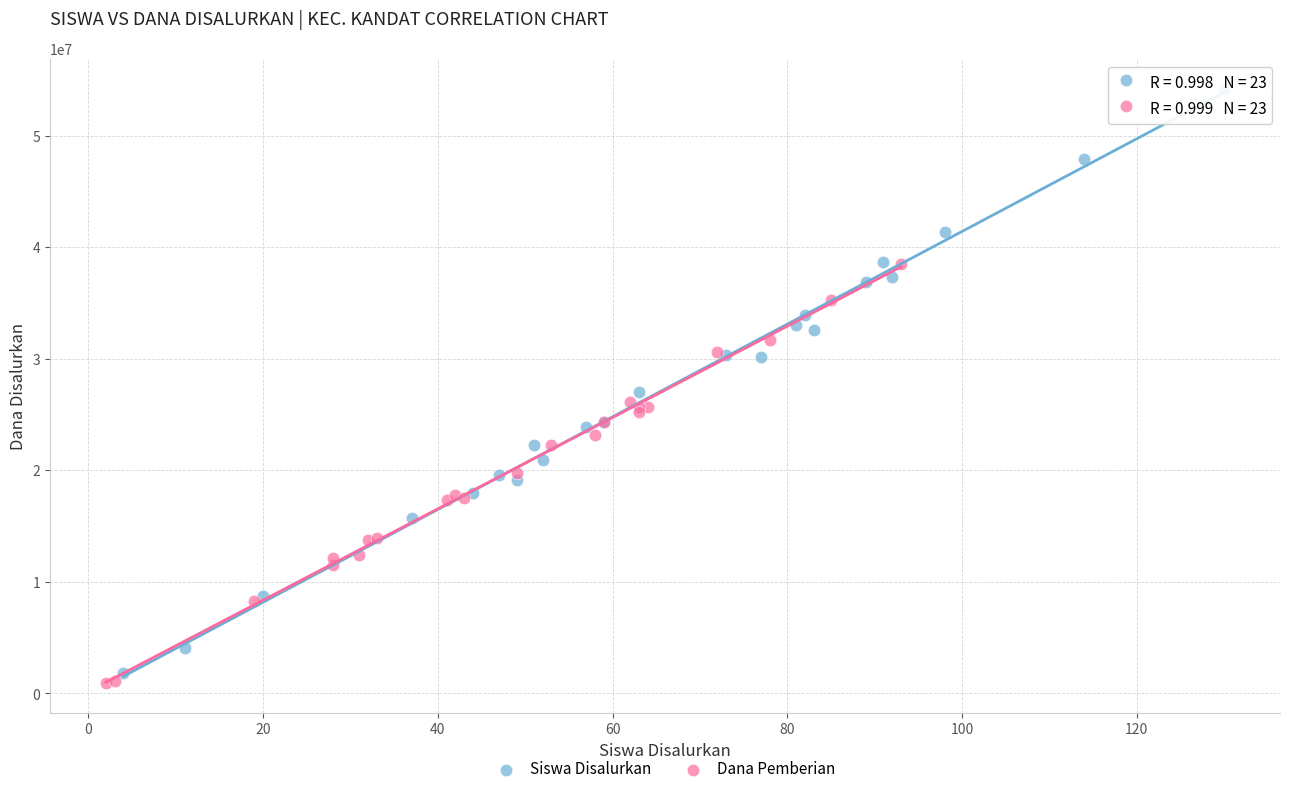

What are all the series names shown in the legend?

Siswa Disalurkan, Dana Pemberian